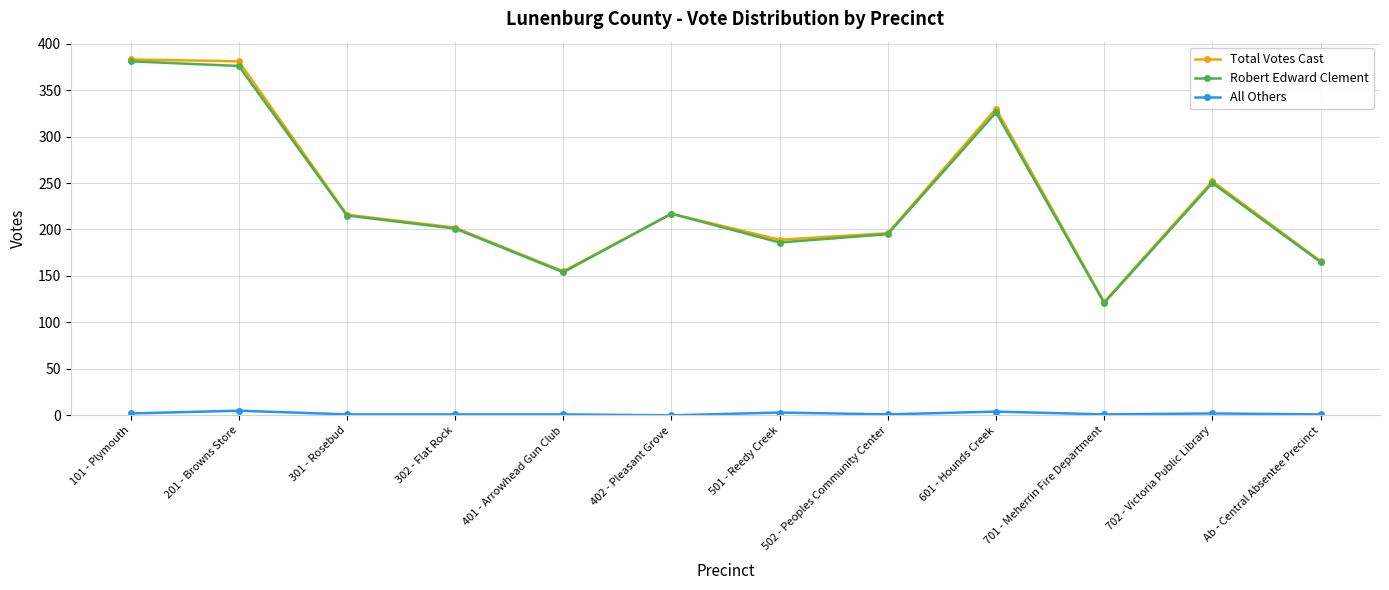

Is this an area chart (filled region under the line)?

No